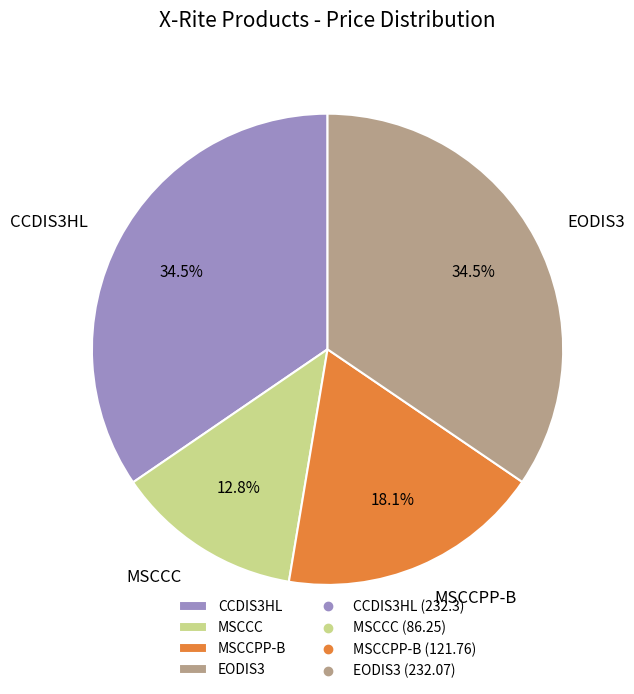

Does any single category account for the majority?

No